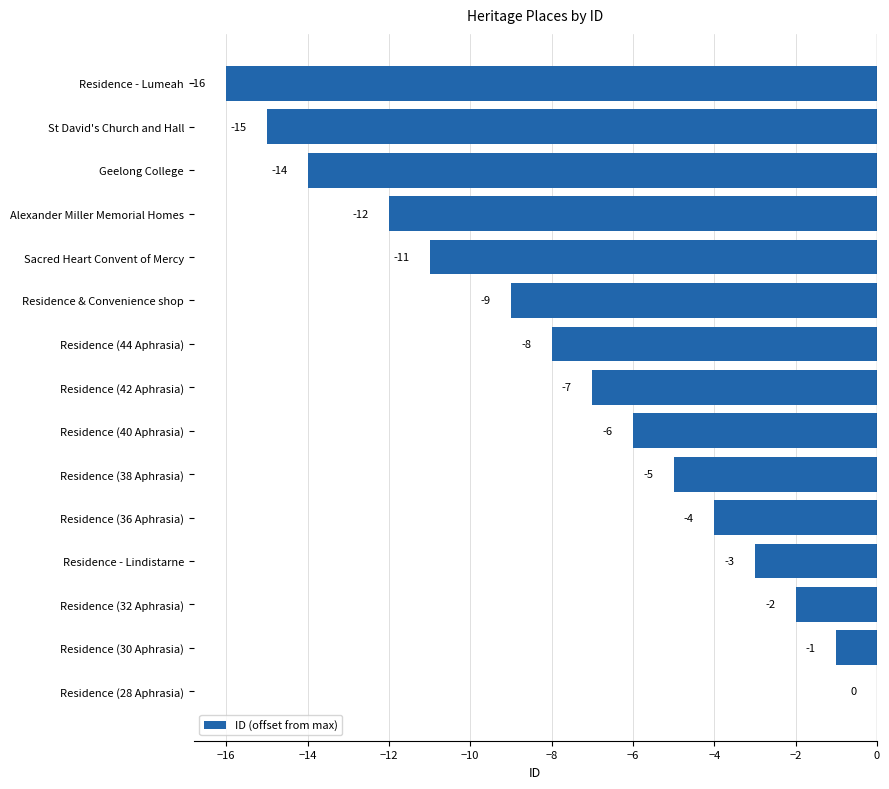

At which label is the value closest to -8?

Residence (44 Aphrasia)